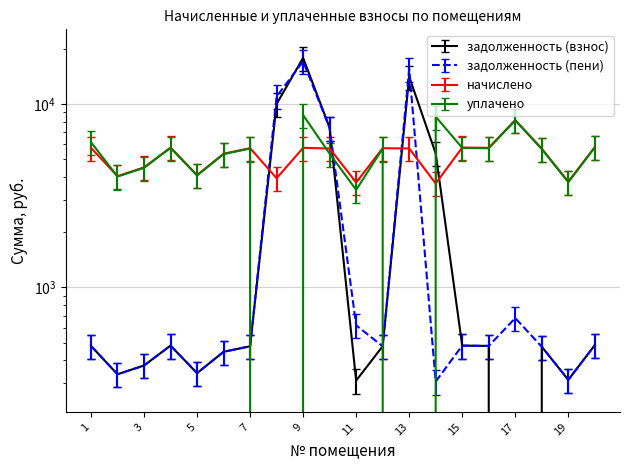

The начислено series shows 1671.5 at 9. True or false?

False